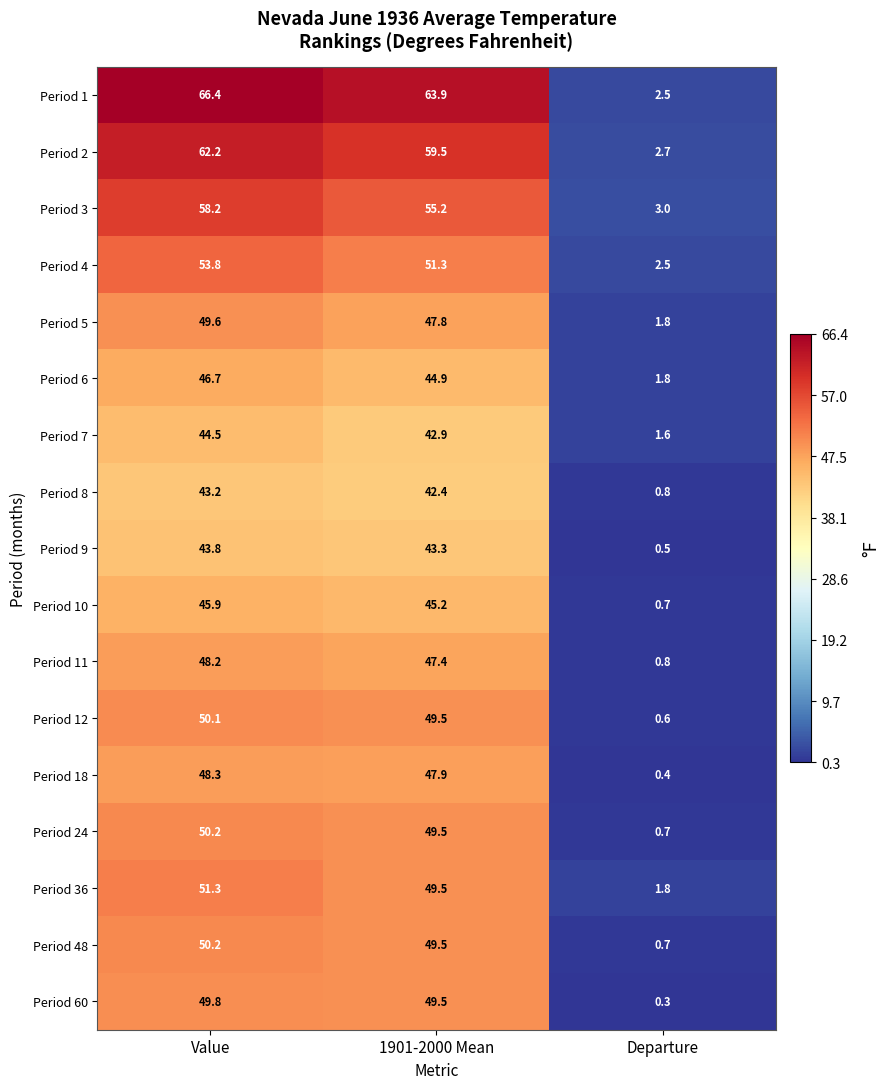

What is the sum of all Period 10 values?

91.8